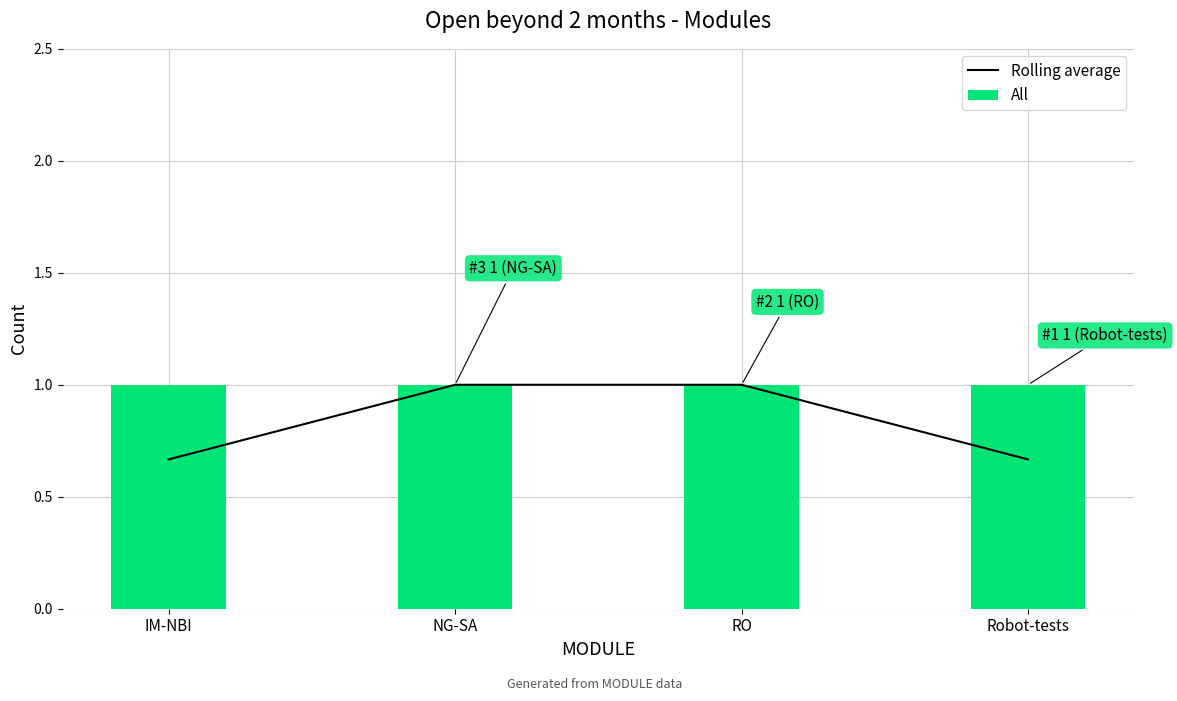

What position from the right is NG-SA?

3